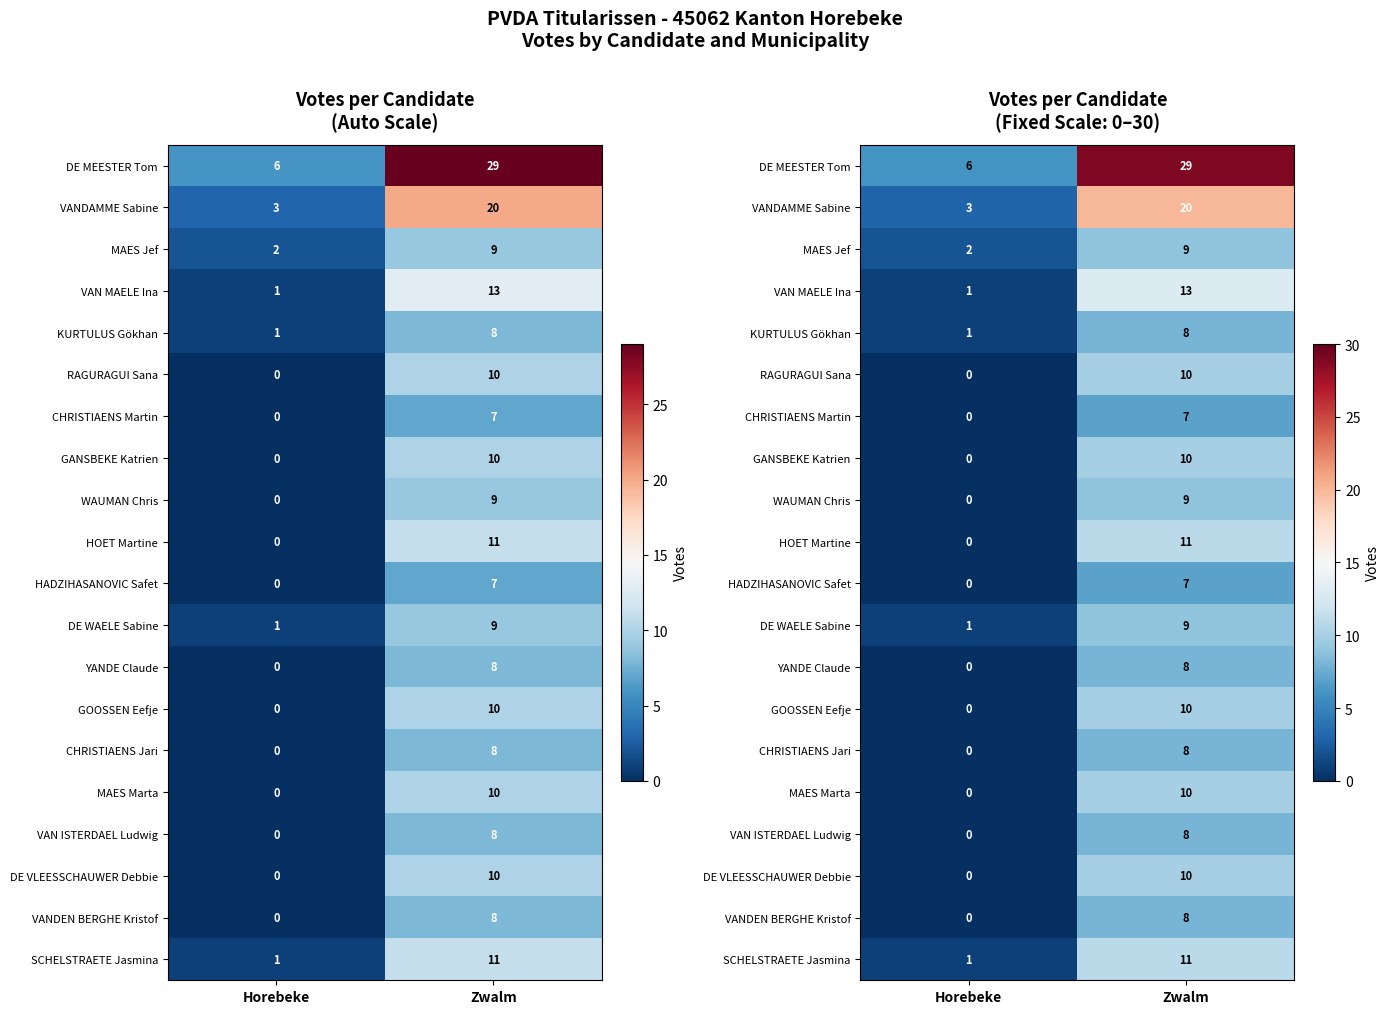

What is the difference between the highest and lowest values at Zwalm?

22